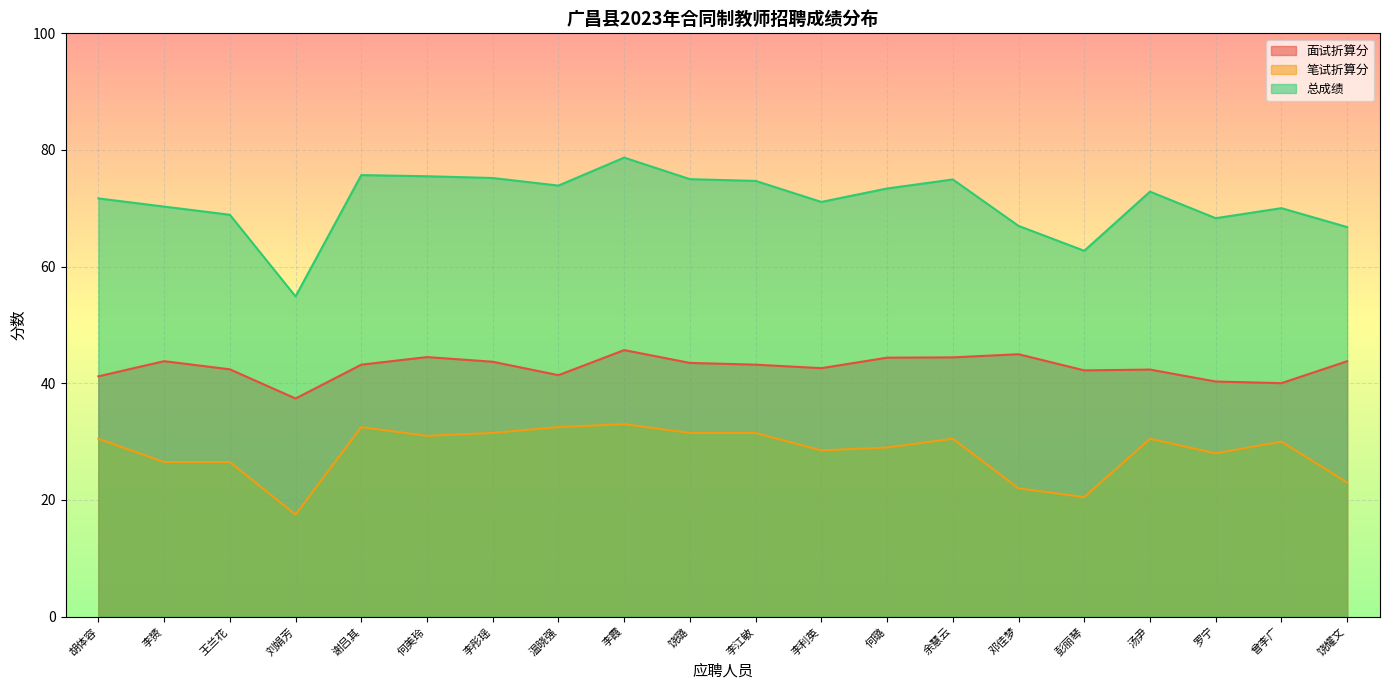

Reading left to right, transcribe all the data shown in this chart.

面试折算分: 41.2	43.8	42.4	37.4	43.2	44.5	43.7	41.4	45.7	43.5	43.2	42.6	44.4	44.5	45.0	42.2	42.4	40.3	40.0	43.8
笔试折算分: 30.5	26.5	26.5	17.5	32.5	31.0	31.5	32.5	33.0	31.5	31.5	28.5	29.0	30.5	22.0	20.5	30.5	28.0	30.0	23.0
总成绩: 71.7	70.3	68.9	54.9	75.7	75.5	75.2	73.9	78.7	75.0	74.7	71.1	73.4	75.0	67.0	62.7	72.9	68.3	70.0	66.8